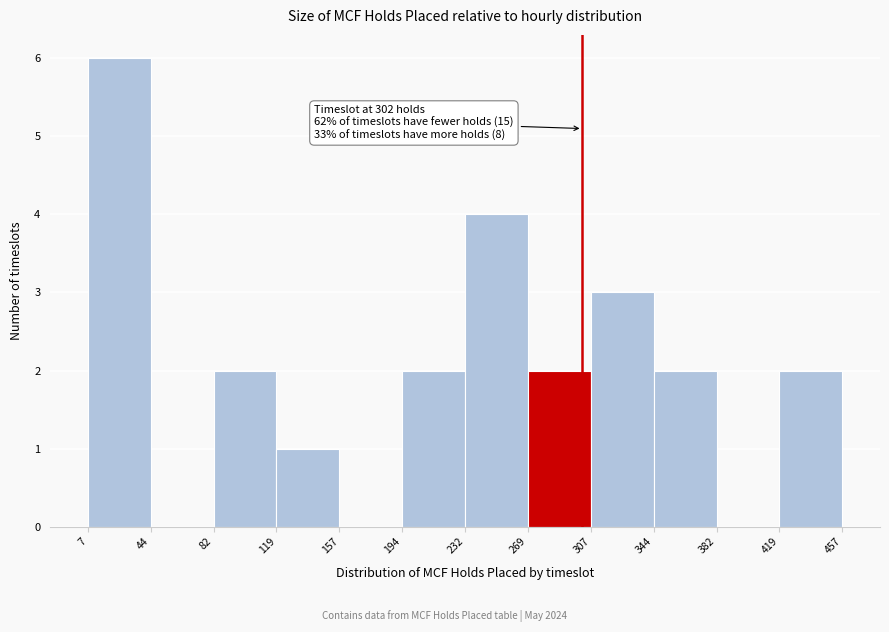

Which range on the x-axis has the tallest bar?

7 to 44